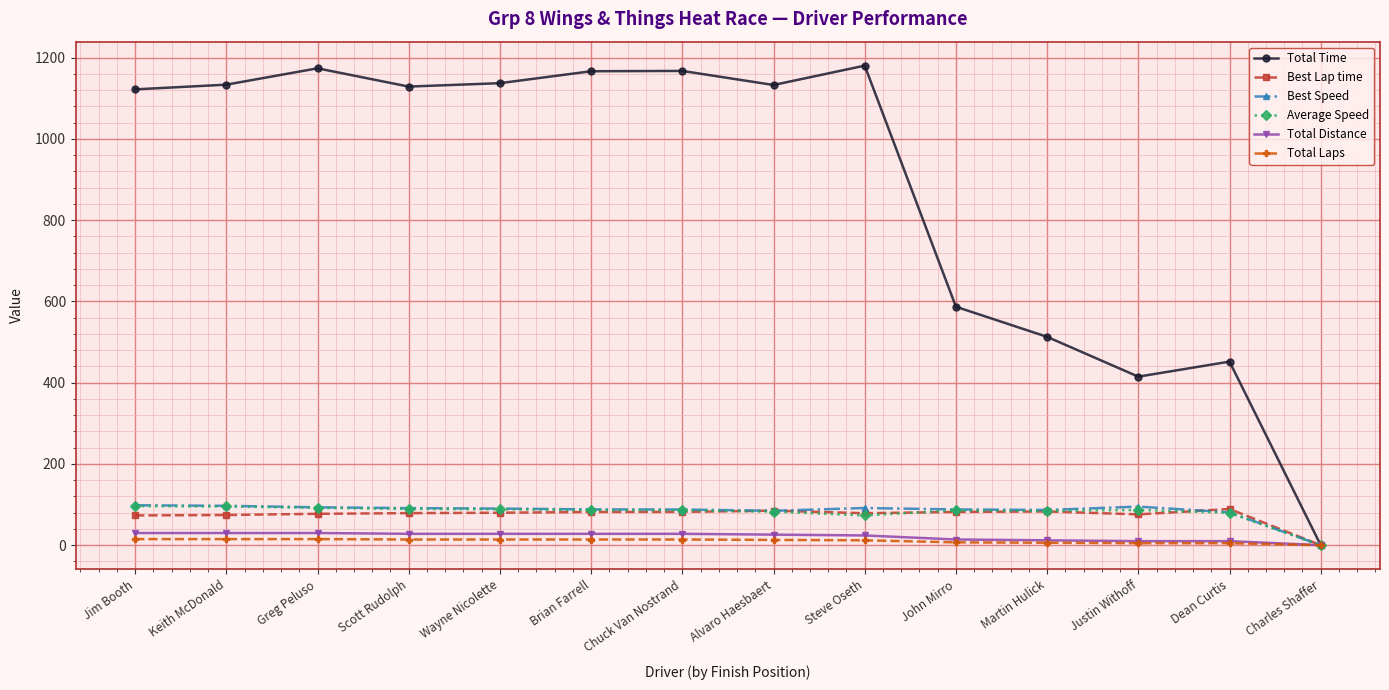

How many lines are shown in the chart?

6